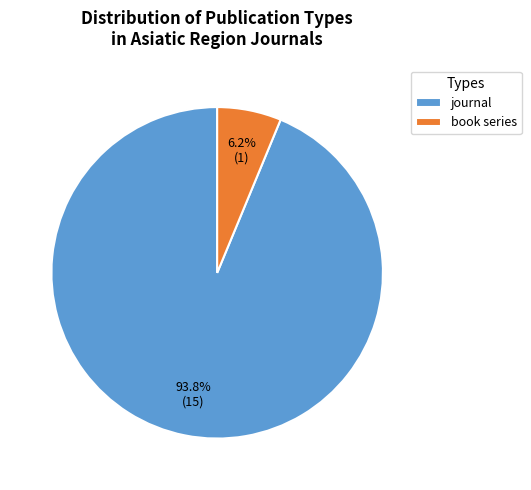

Count the number of slices in the pie.

2